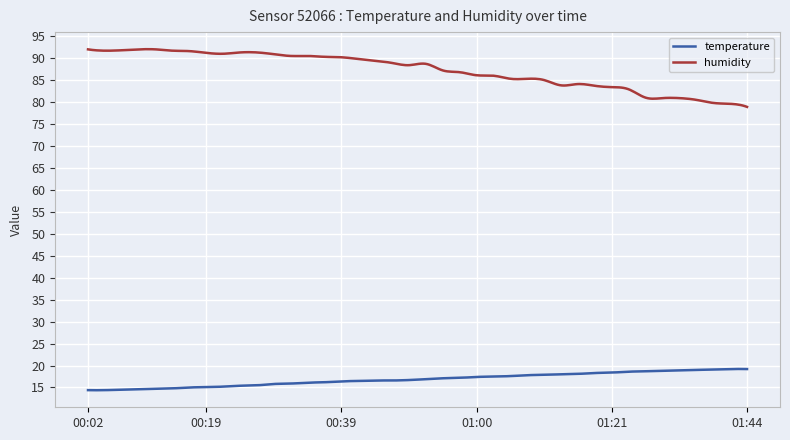

Which series has the largest total across all categories?

humidity